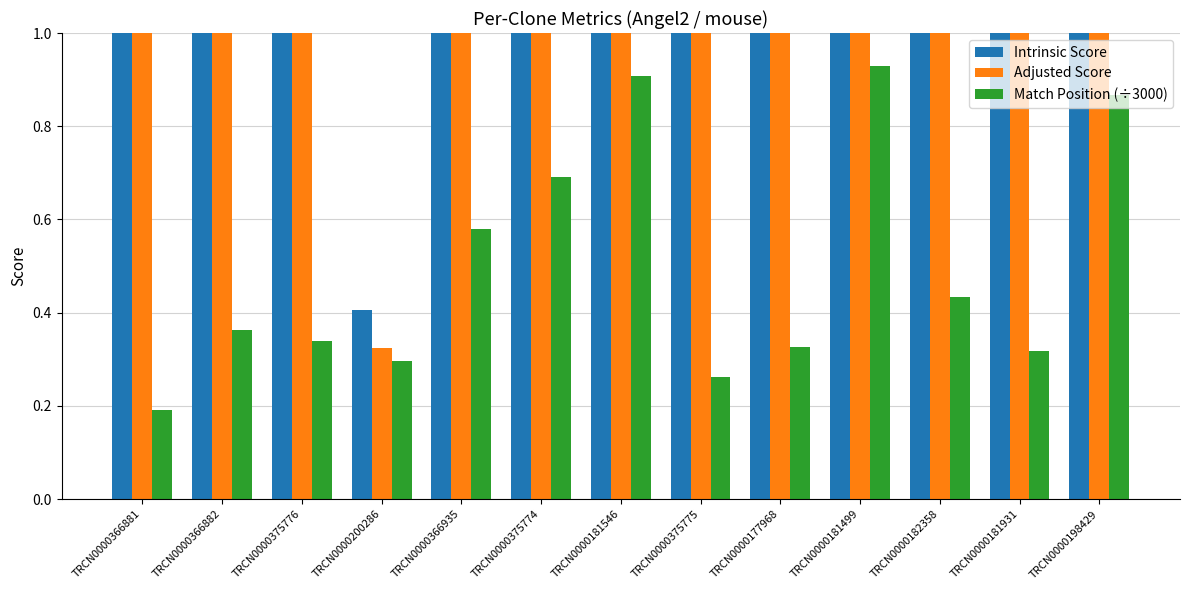

Are the bars grouped side by side (vs. stacked)?

Yes